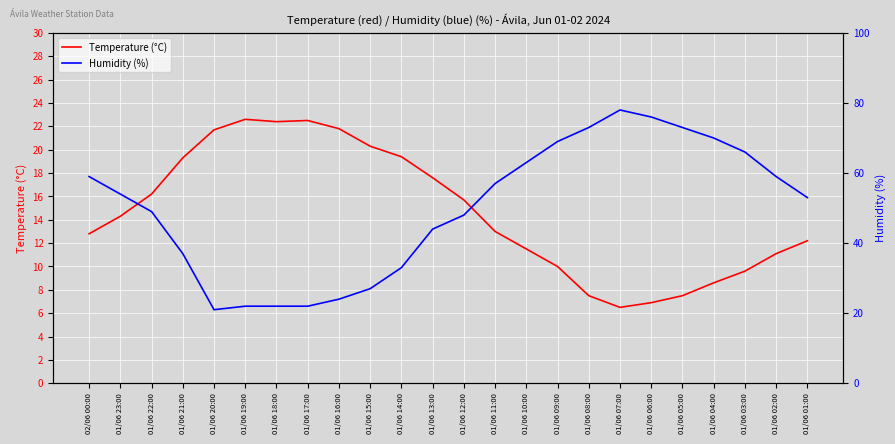

After their last crossing, which series has the higher values: Temperature (°C) or Humidity (%)?

Humidity (%)